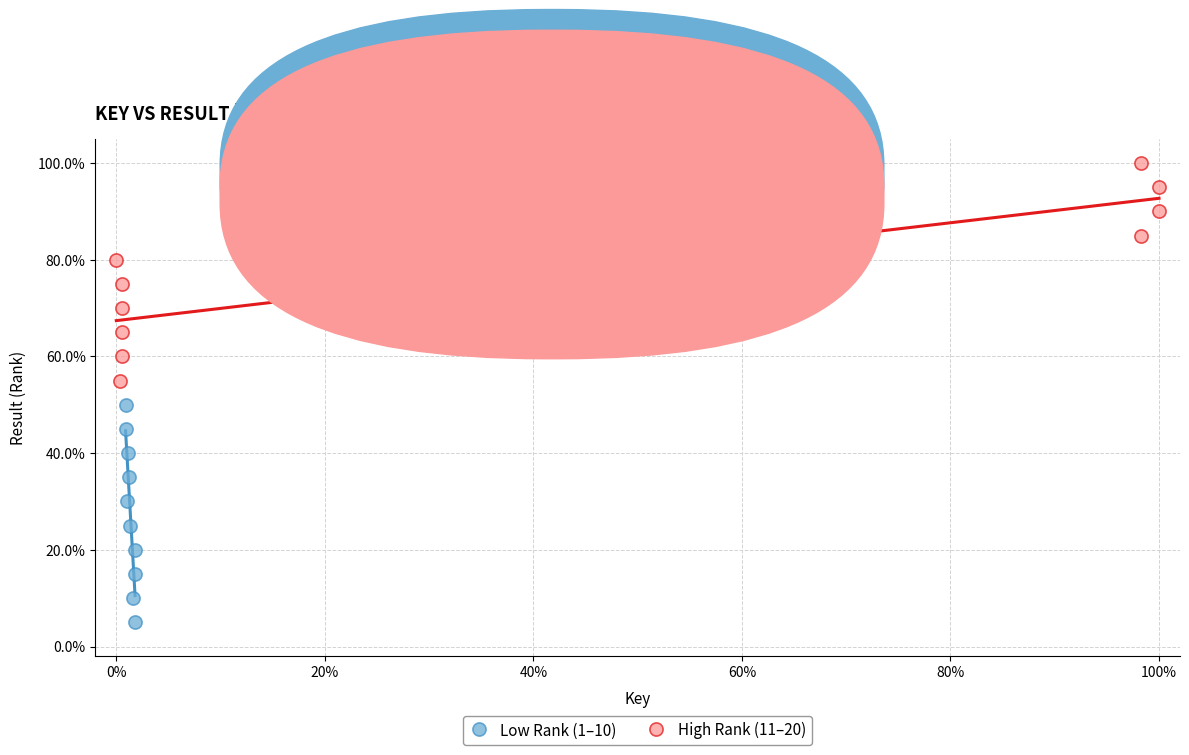

What are all the series names shown in the legend?

Low Rank (1–10), High Rank (11–20)